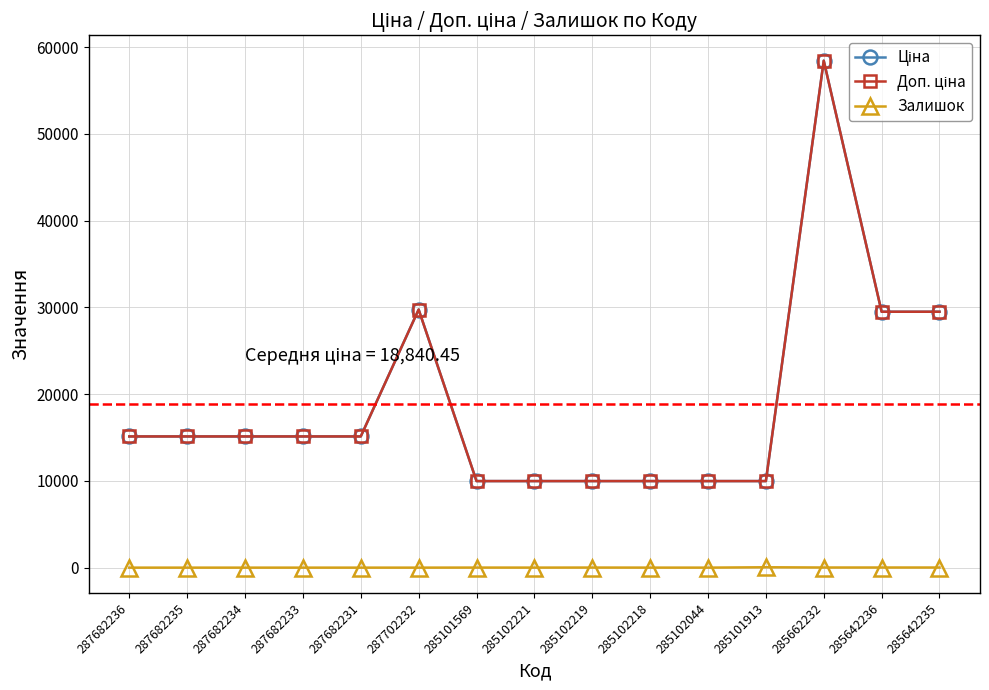

Rank the series at 285102221 from lowest to highest value.

Залишок, Ціна, Доп. ціна